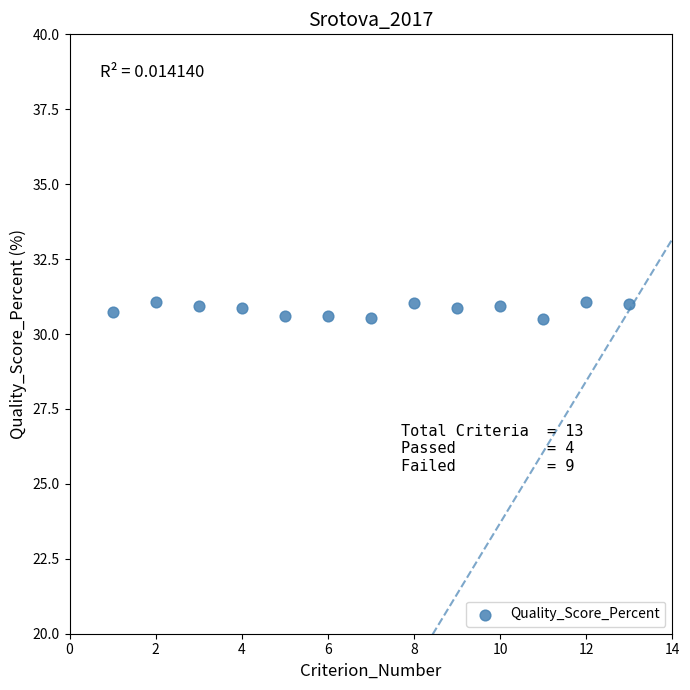

What is the range of X values (max minus min)?

12.0